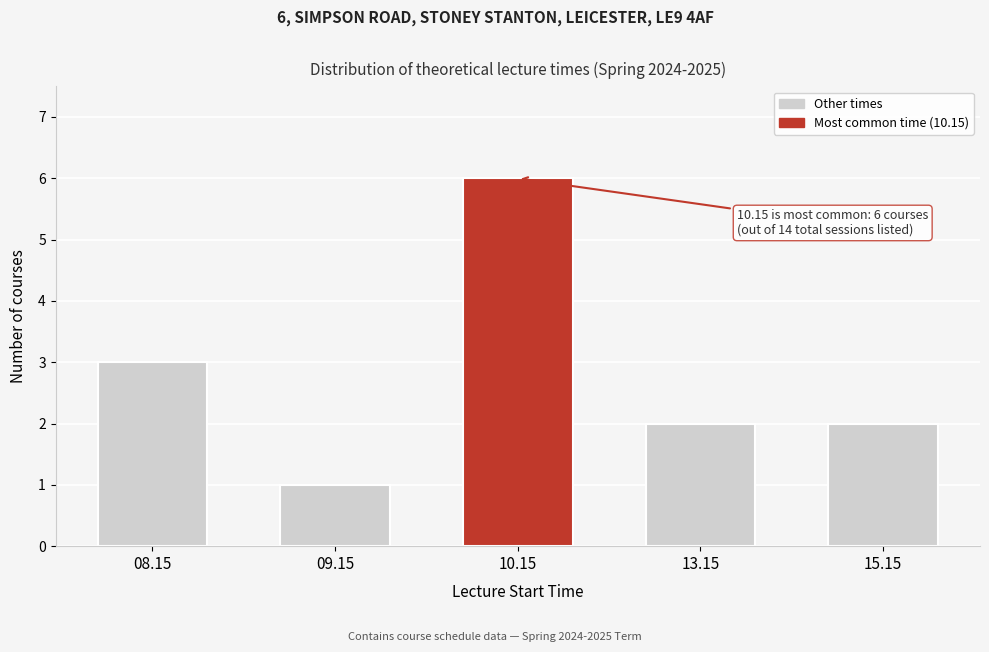

Reading left to right, extract all data points from this chart.

08.15=3	09.15=1	10.15=6	13.15=2	15.15=2